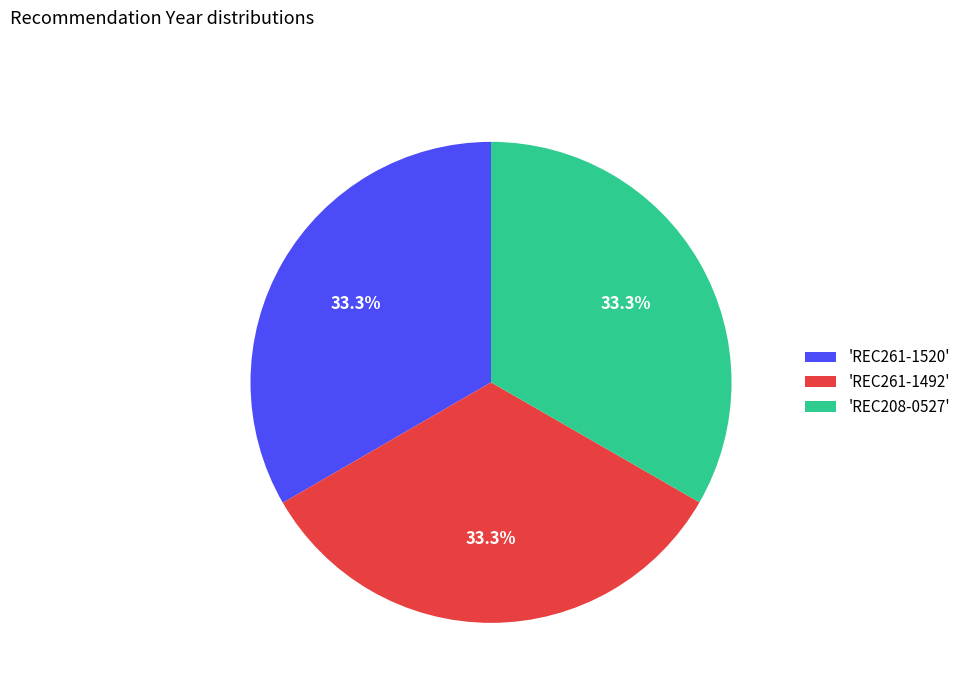

Approximately how many times larger is the value at 'REC261-1492' compared to 'REC261-1520'?

1.0